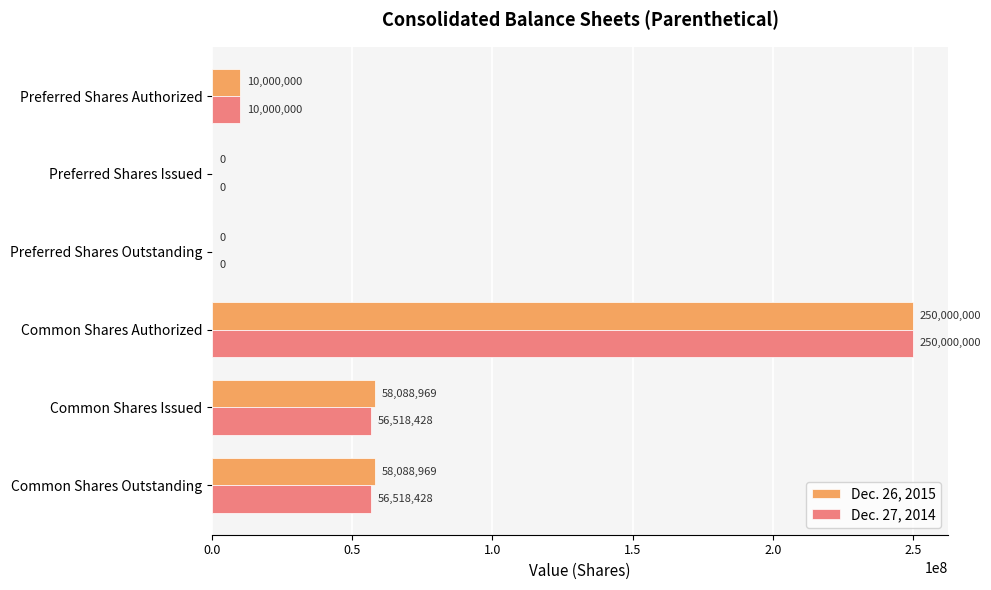

What is the sum of all Dec. 26, 2015 values?

376177938